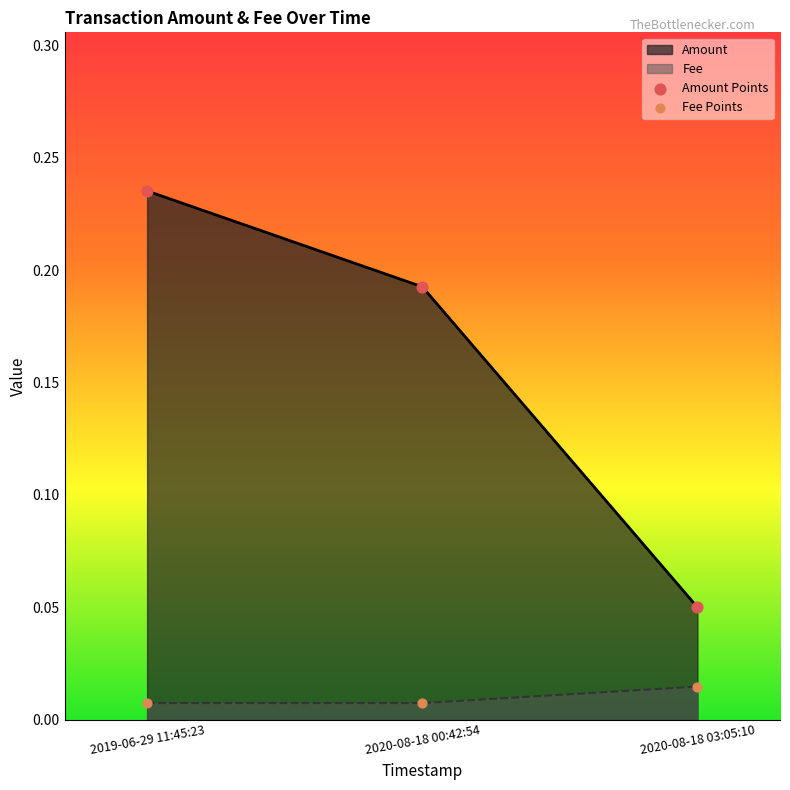

Which series has the largest Y range (max minus min)?

Amount